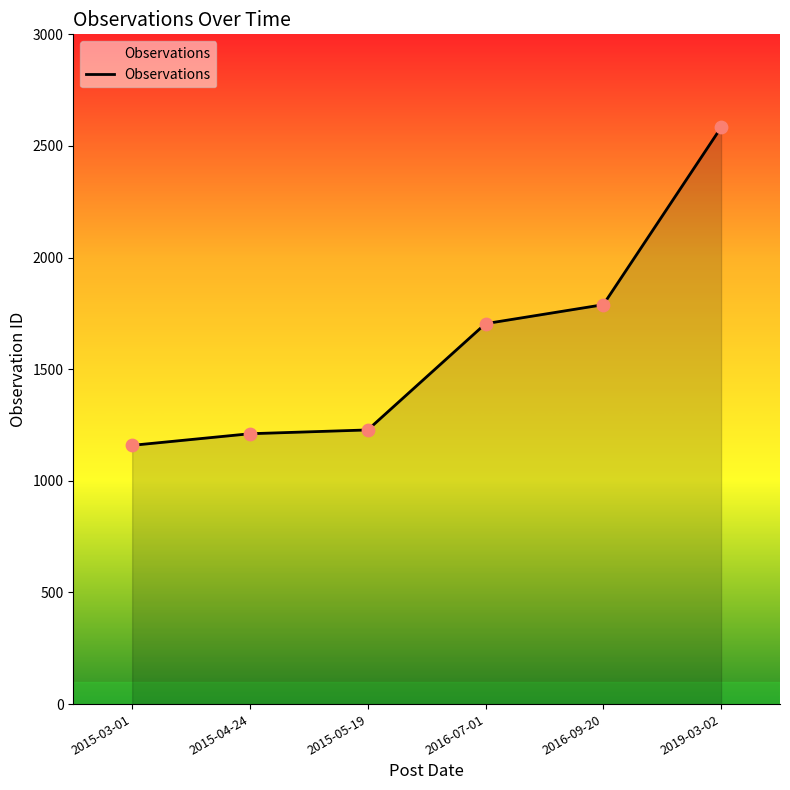

Which has a higher value, 2015-04-24 or 2016-07-01?

2016-07-01